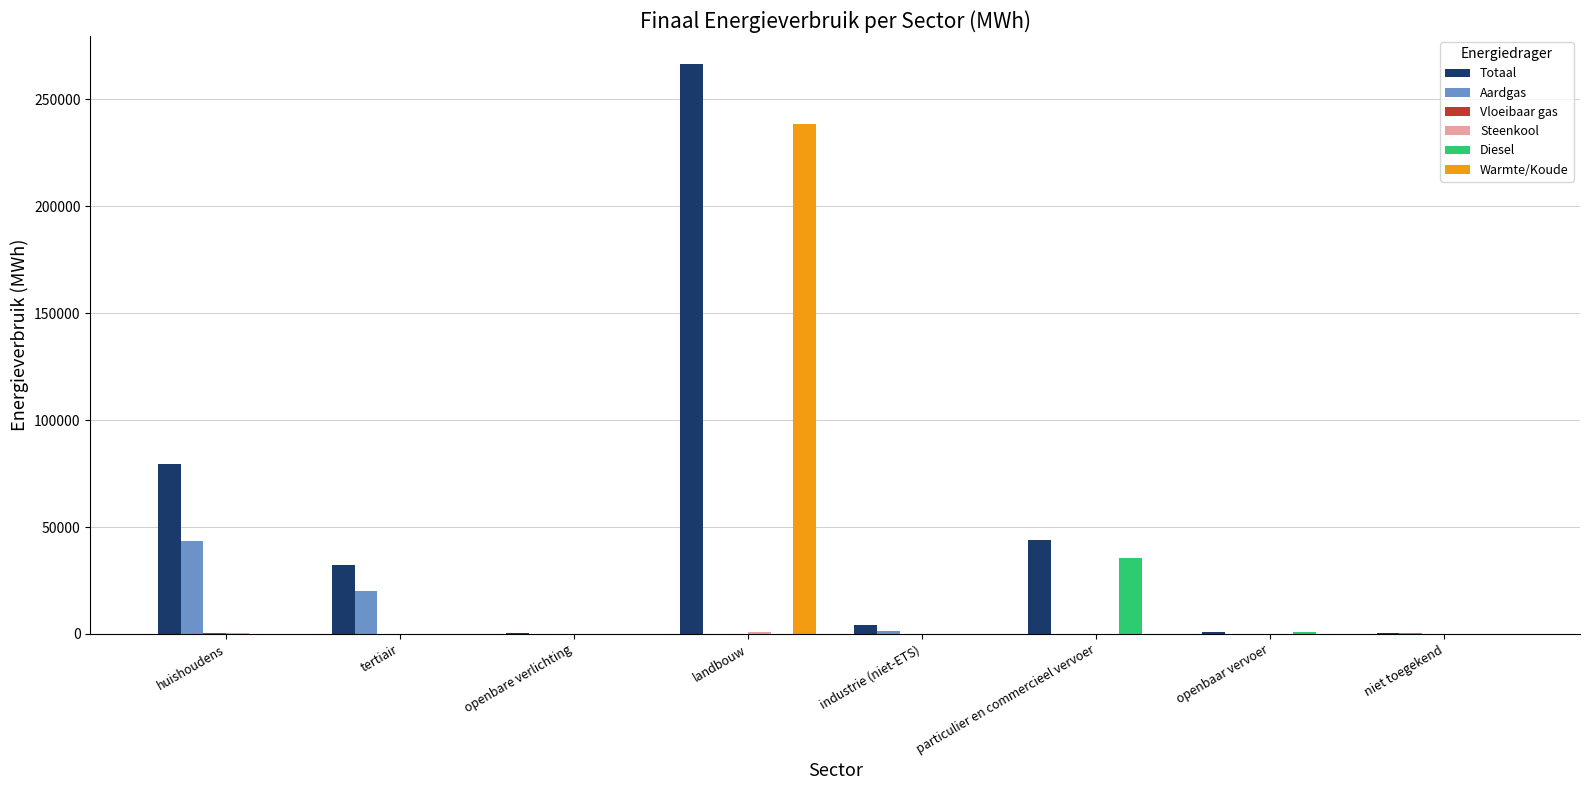

Which label corresponds to the largest value in the chart?

landbouw